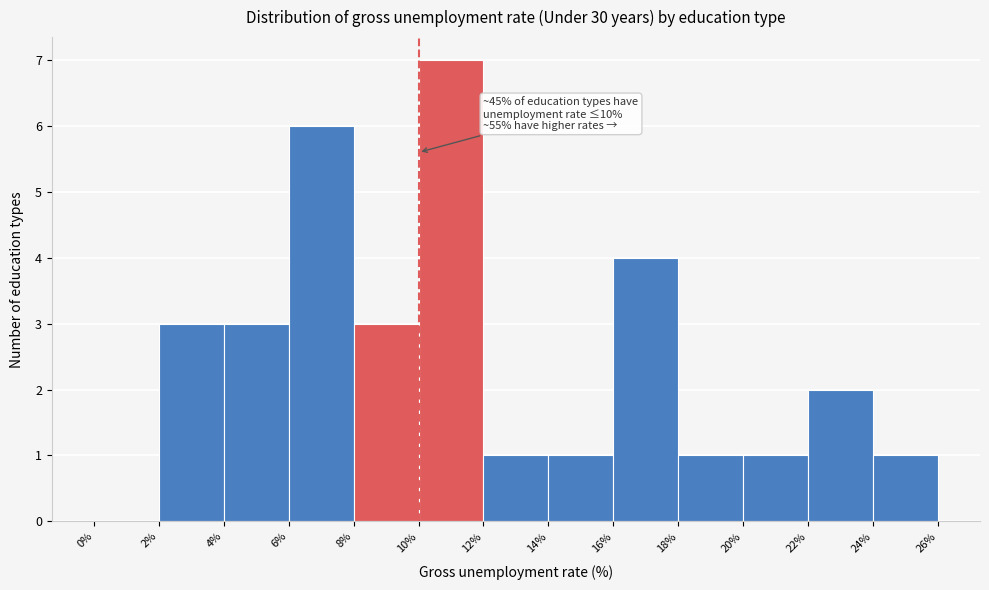

Which range on the x-axis has the tallest bar?

10% to 12%